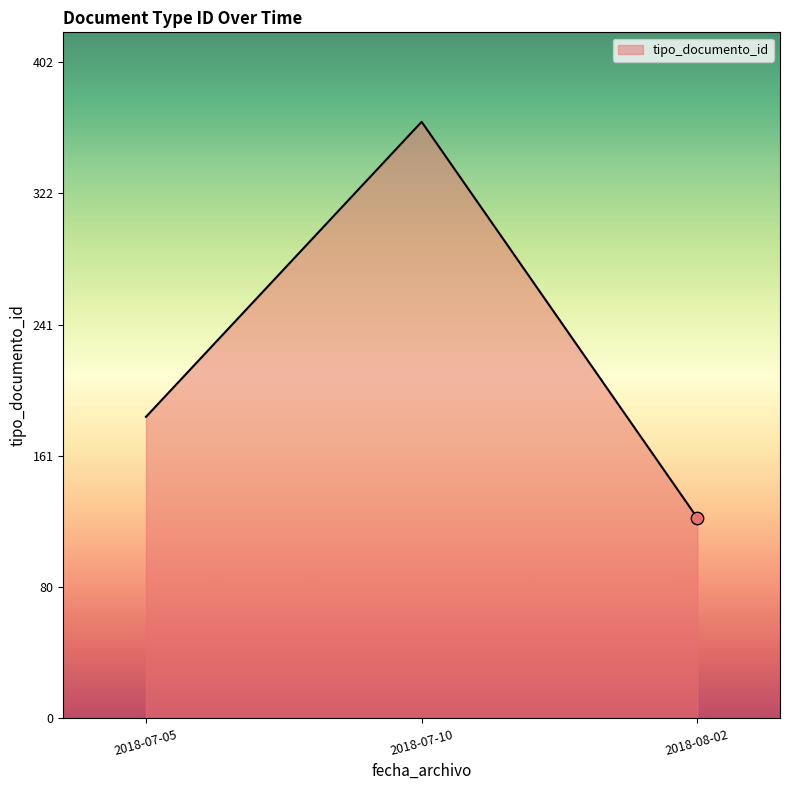

What is the change in value from 2018-07-05 to 2018-08-02?

-62